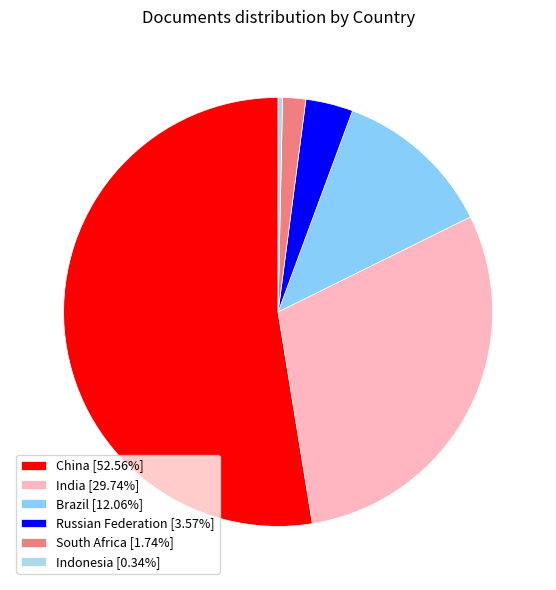

Do Indonesia [0.34%] and Russian Federation [3.57%] together represent more than half of the pie?

No